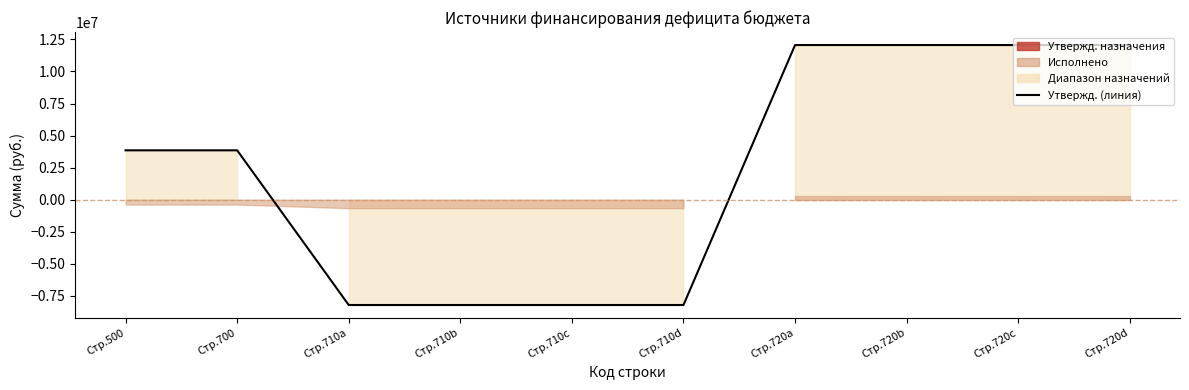

True or false: there are more than 0 points higher than both neighbors.

False